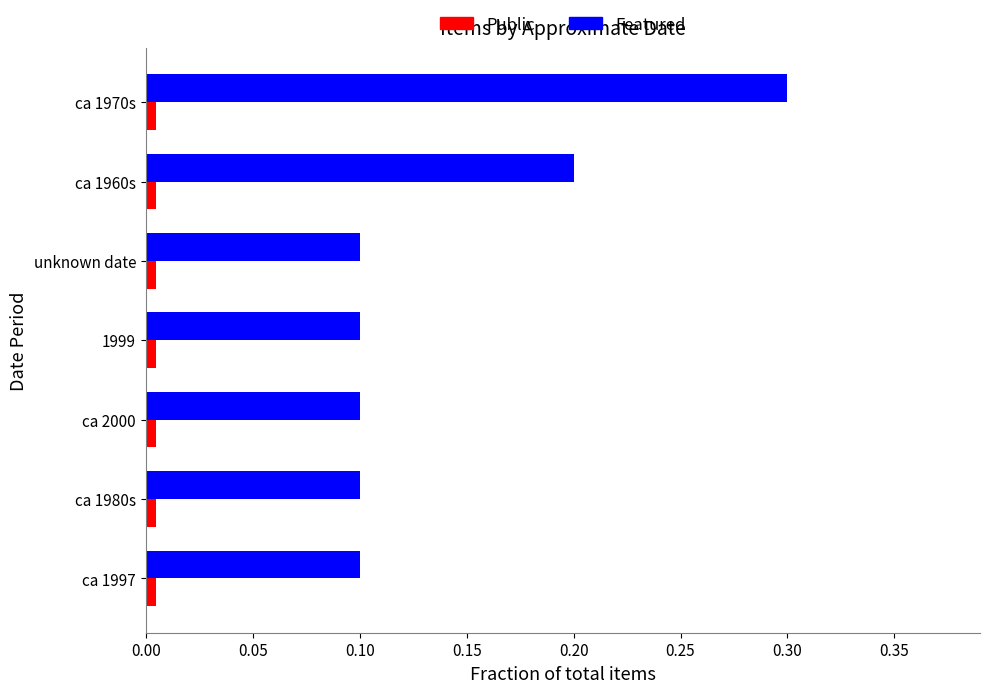

How many Public values are between 0 and 1?

7